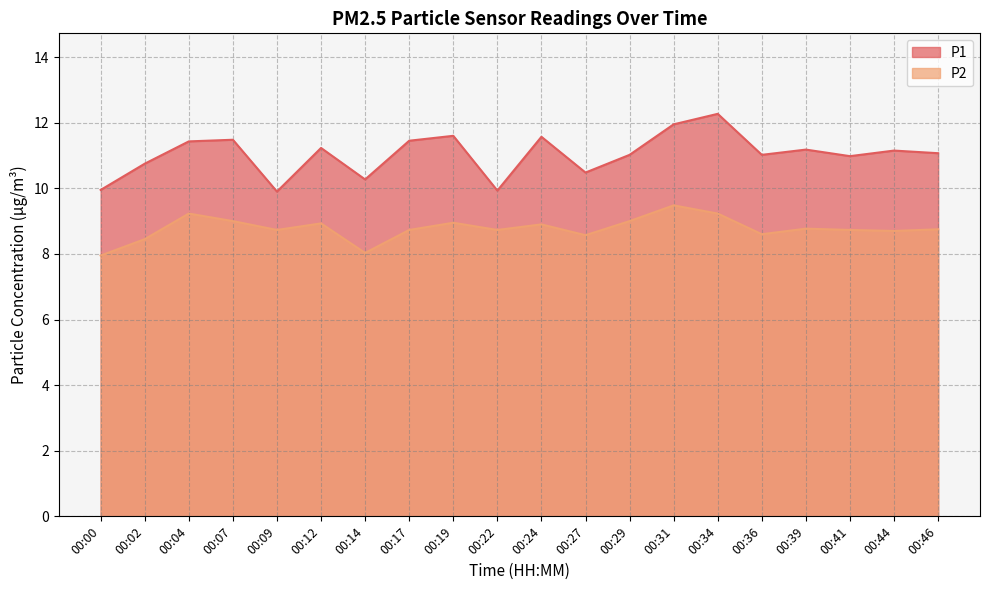

True or false: P1 and P2 intersect in this chart.

False